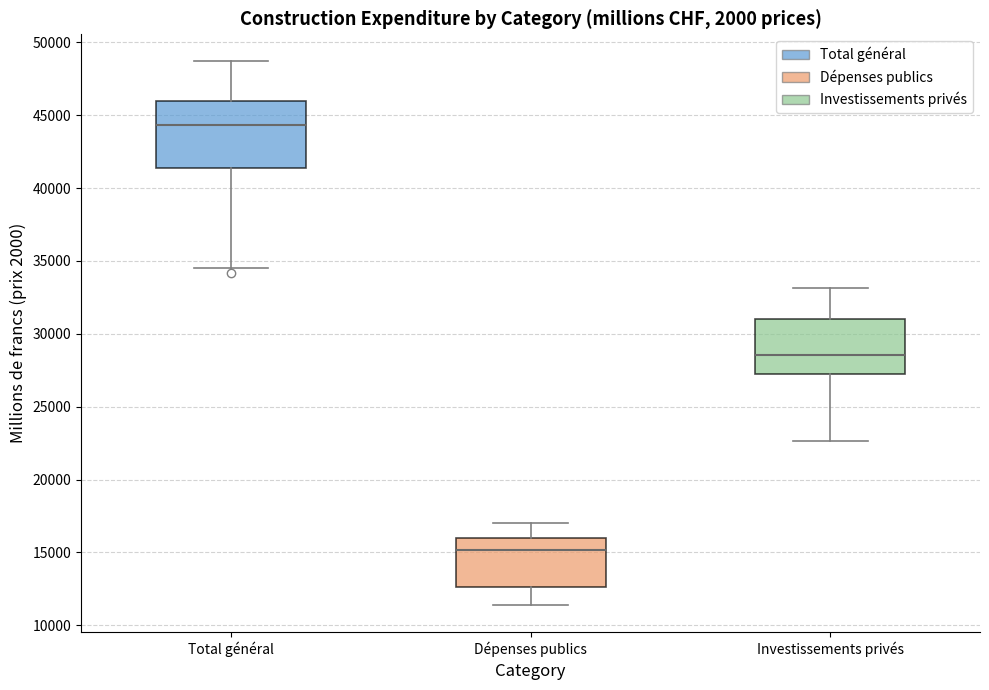

Reading left to right, transcribe this box plot: for each box, give where its median line is, the range the box spans, and where its two whiskers end, as read against the y-axis. The values are not printed on the chart, so give them approximately, as read against the axis.

Total général: median 44500, box 41500 to 46000, whiskers 34500 to 48500
Dépenses publics: median 15000, box 12500 to 16000, whiskers 11500 to 17000
Investissements privés: median 28500, box 27000 to 31000, whiskers 22500 to 33000